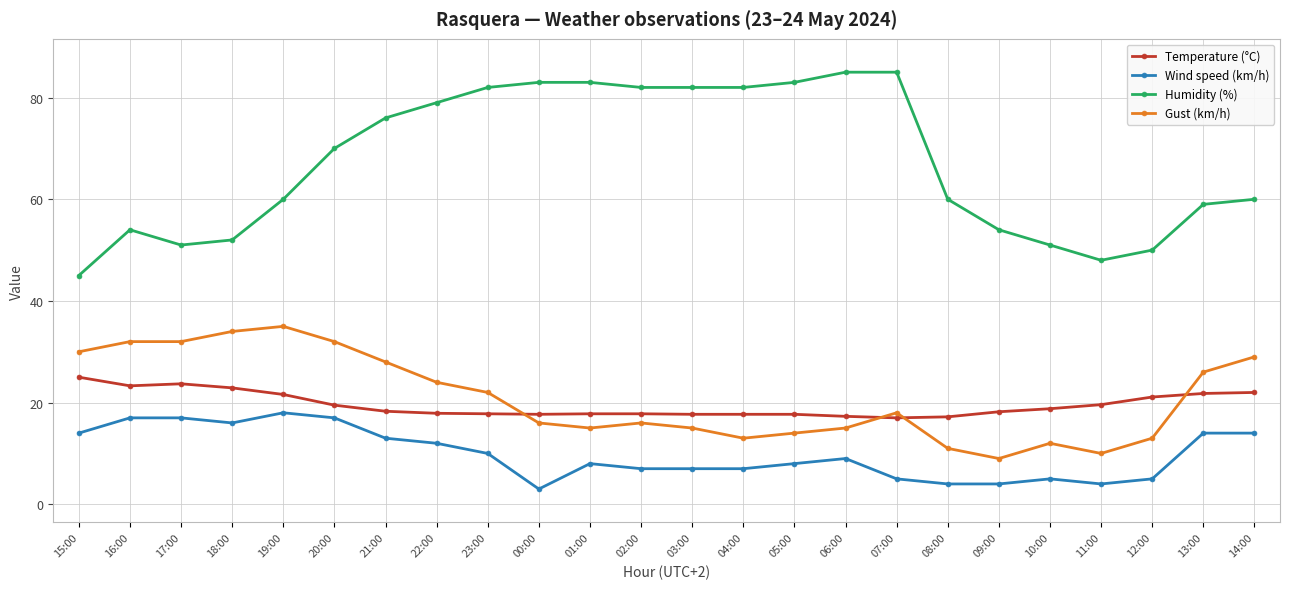

True or false: Gust (km/h) and Wind speed (km/h) intersect in this chart.

False